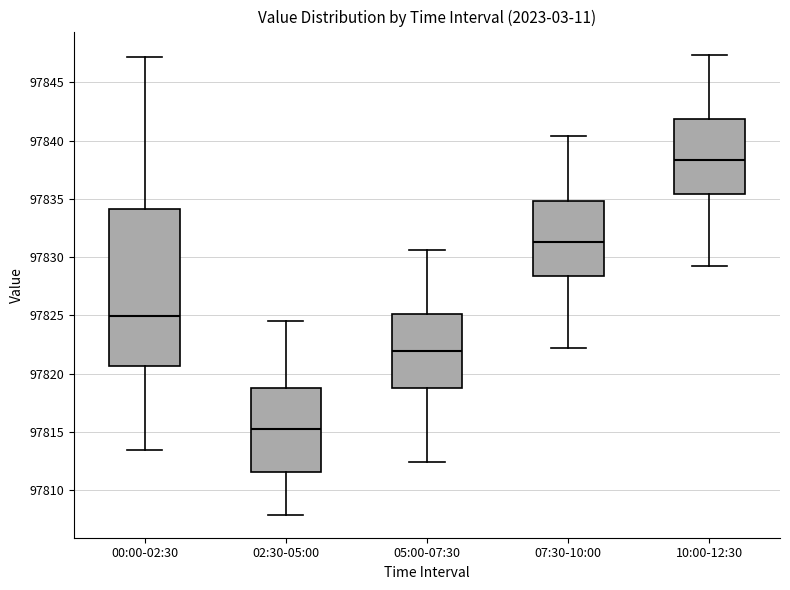

Where does the lower whisker of the box for 10:00-12:30 end on the y-axis? The values are not printed on the chart, so give them approximately, as read against the axis.

97829.0